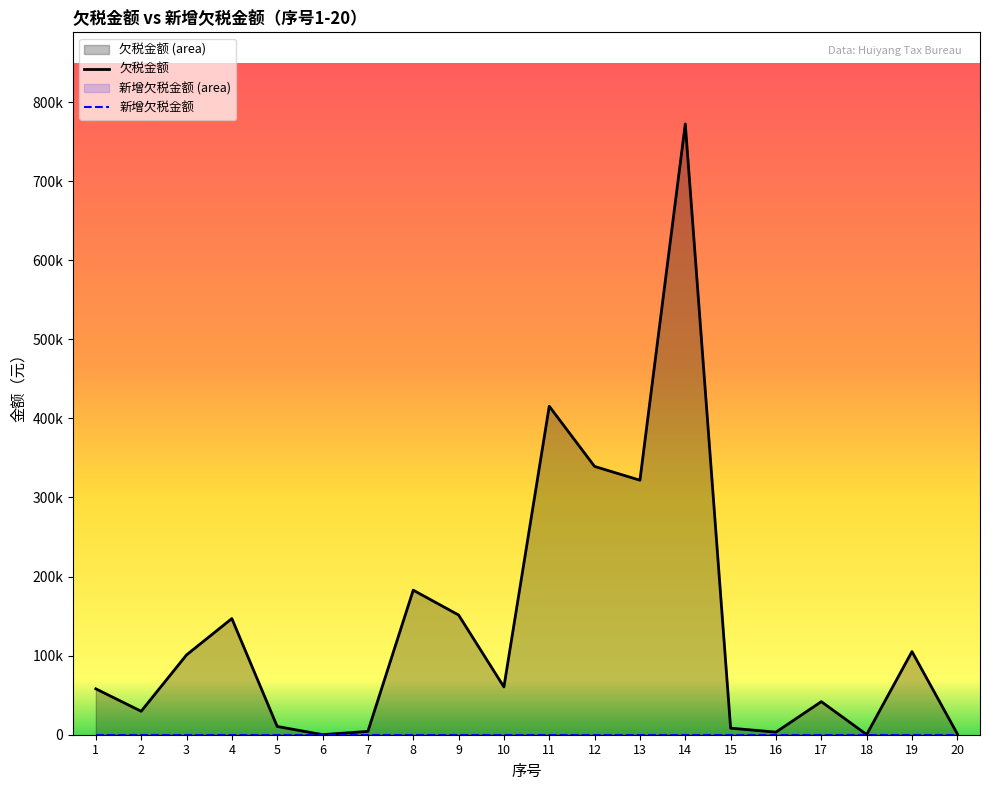

Where is the first local maximum?

4